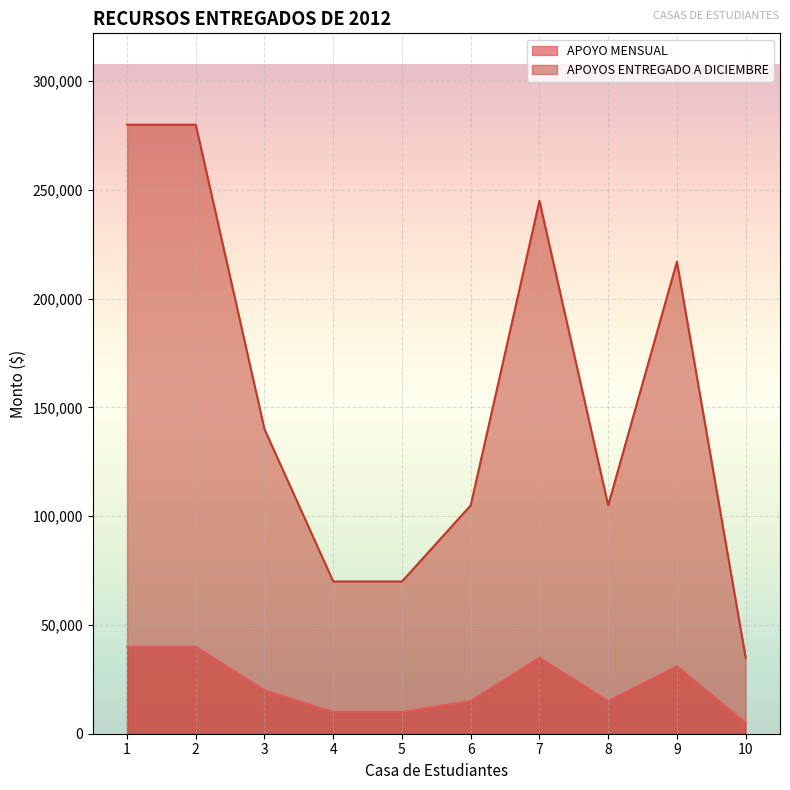

What is the minimum value for APOYO MENSUAL?

5000